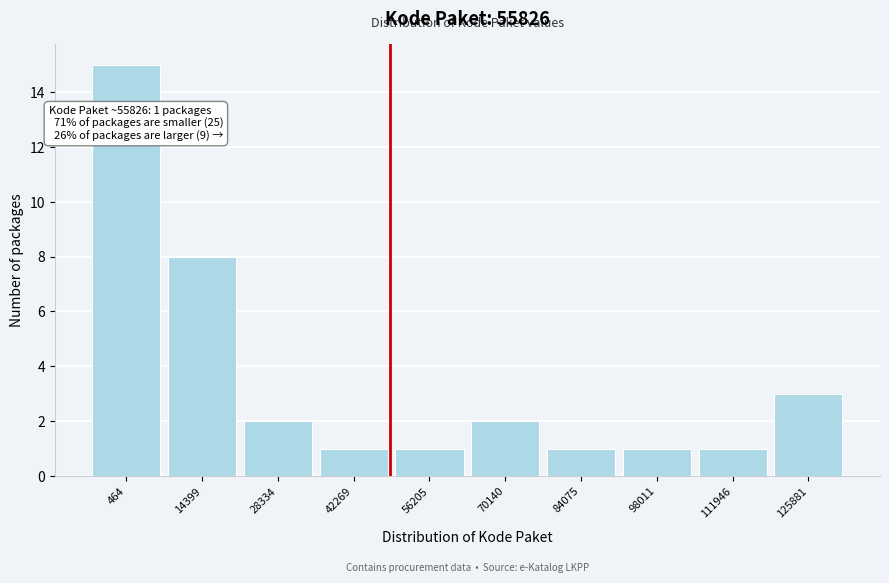

Reading left to right, transcribe all the data shown in this chart.

464=15	14399=8	28334=2	42269=1	56205=1	70140=2	84075=1	98011=1	111946=1	125881=3